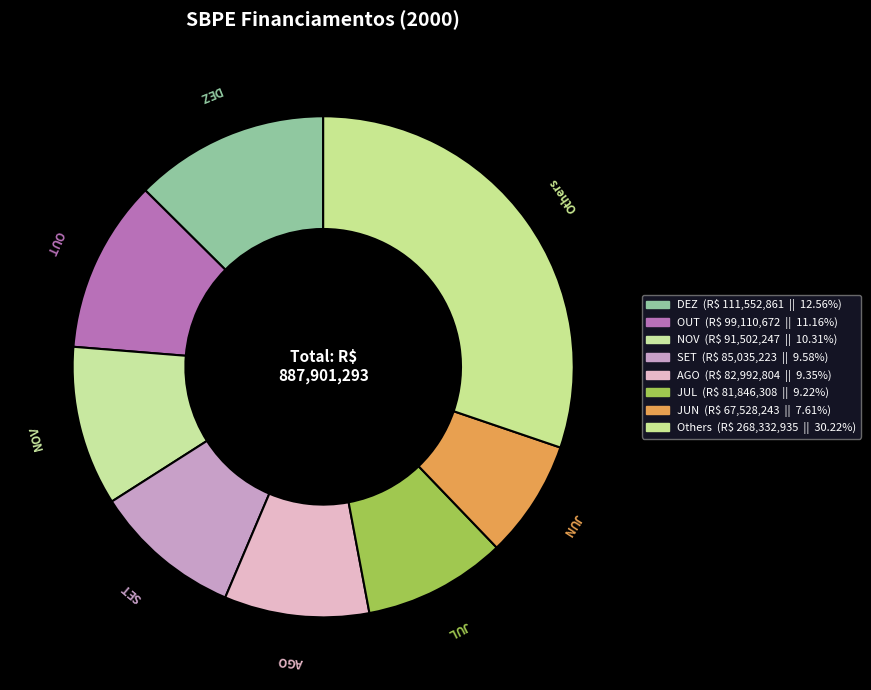

Combined, do JUN and SET account for over 50%?

No